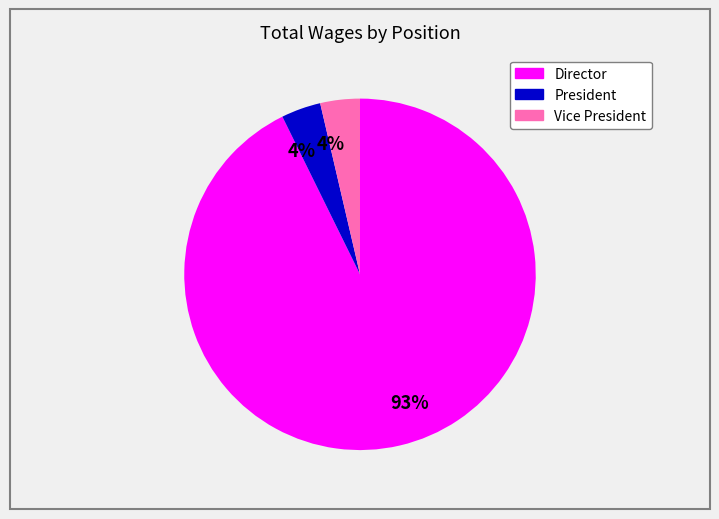

Is there any slice that represents more than half of the pie?

Yes